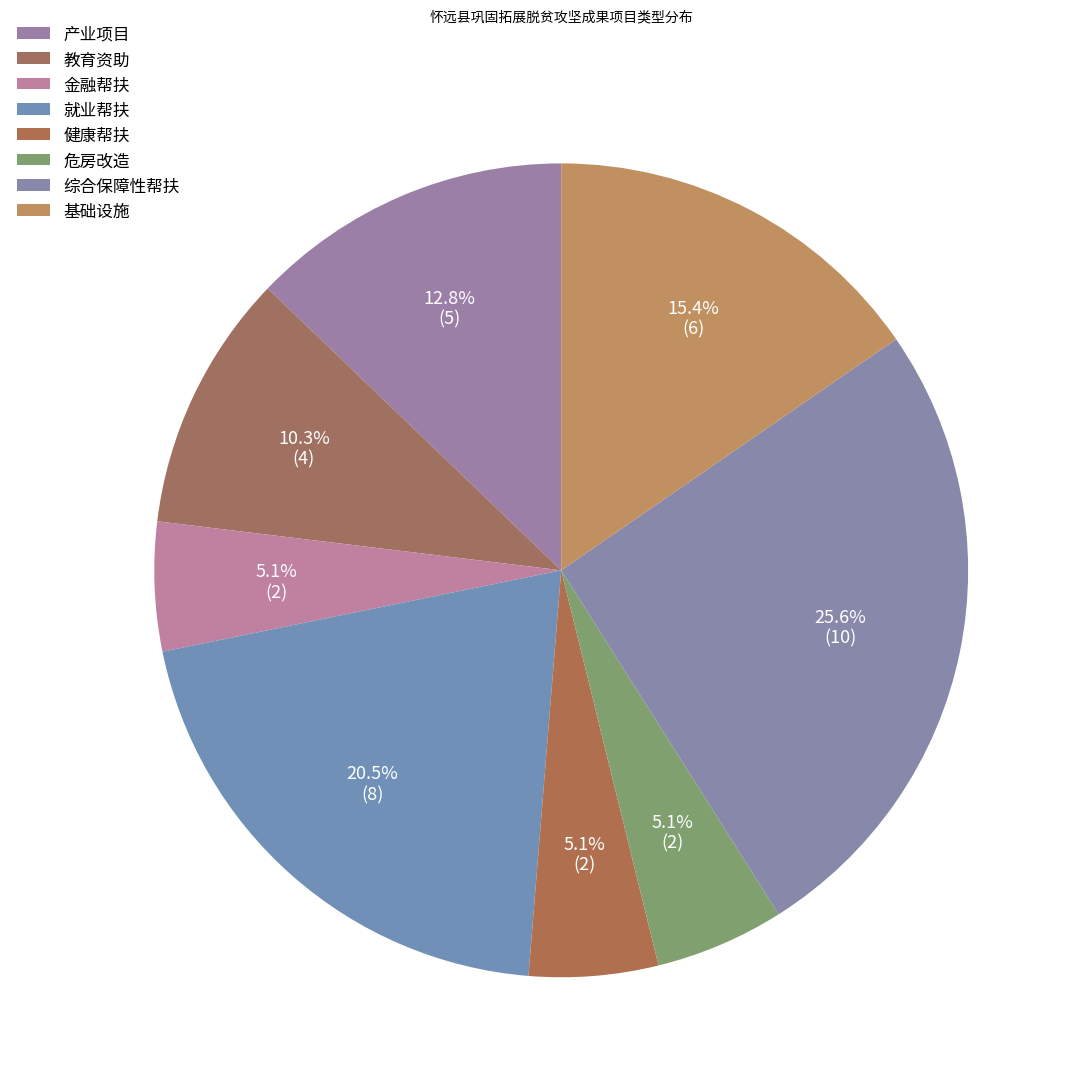

True or false: 金融帮扶 accounts for 5% of the total.

True